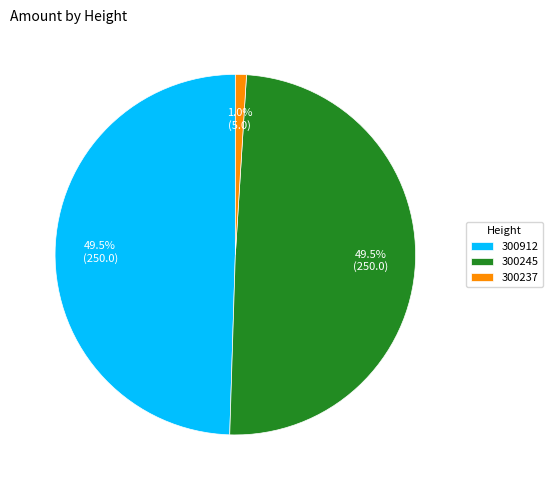

Approximately how many times larger is the value at 300912 compared to 300245?

1.0